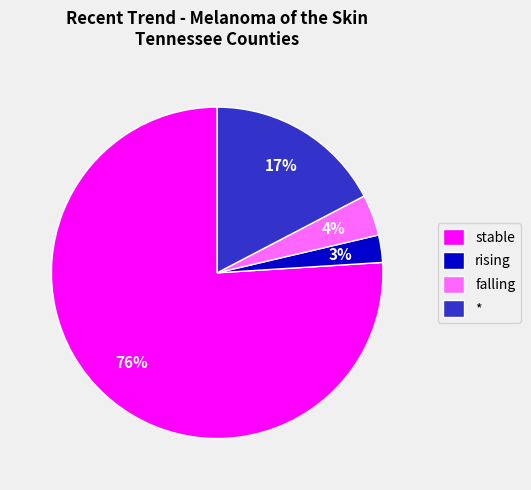

What is the ratio of the value at stable to the value at falling?

19.0